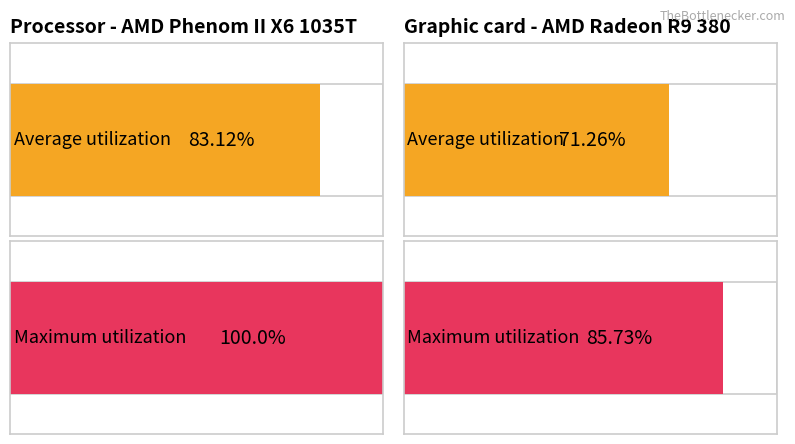

What are all the series names shown in the legend?

Average utilization, Maximum utilization